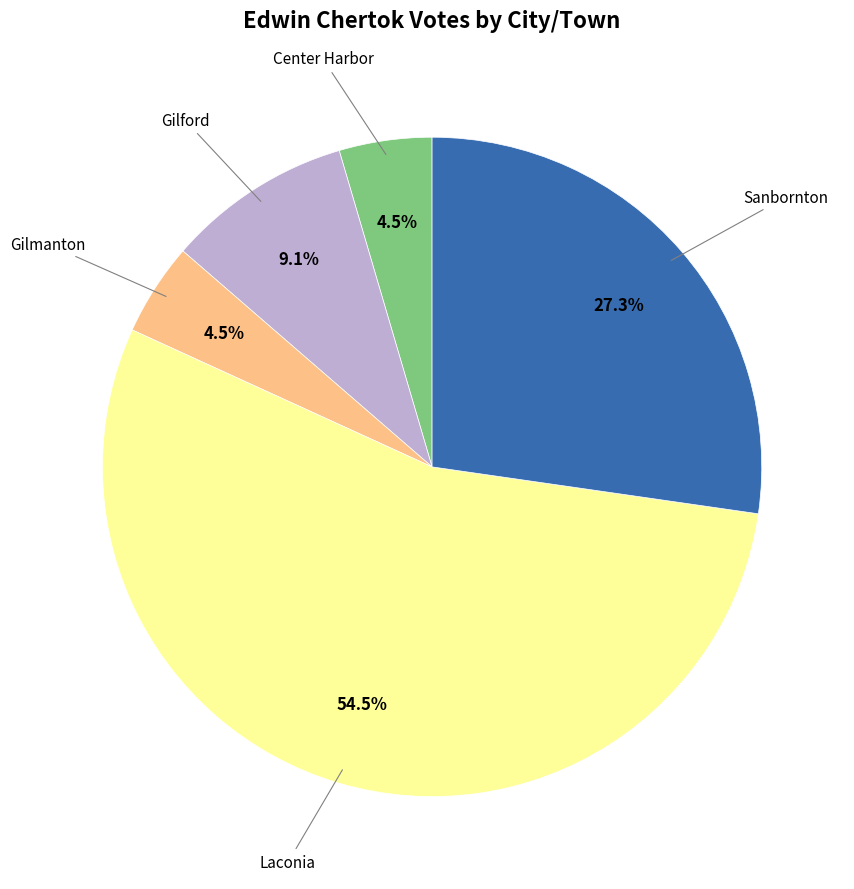

Is there a majority slice in this chart?

Yes